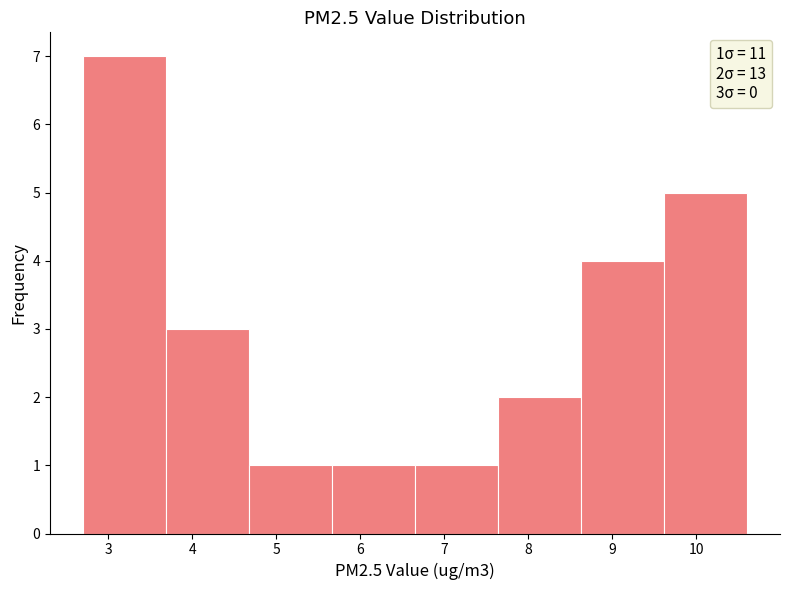

Over which range of the x-axis is the bar tallest?

2.7 to 3.7